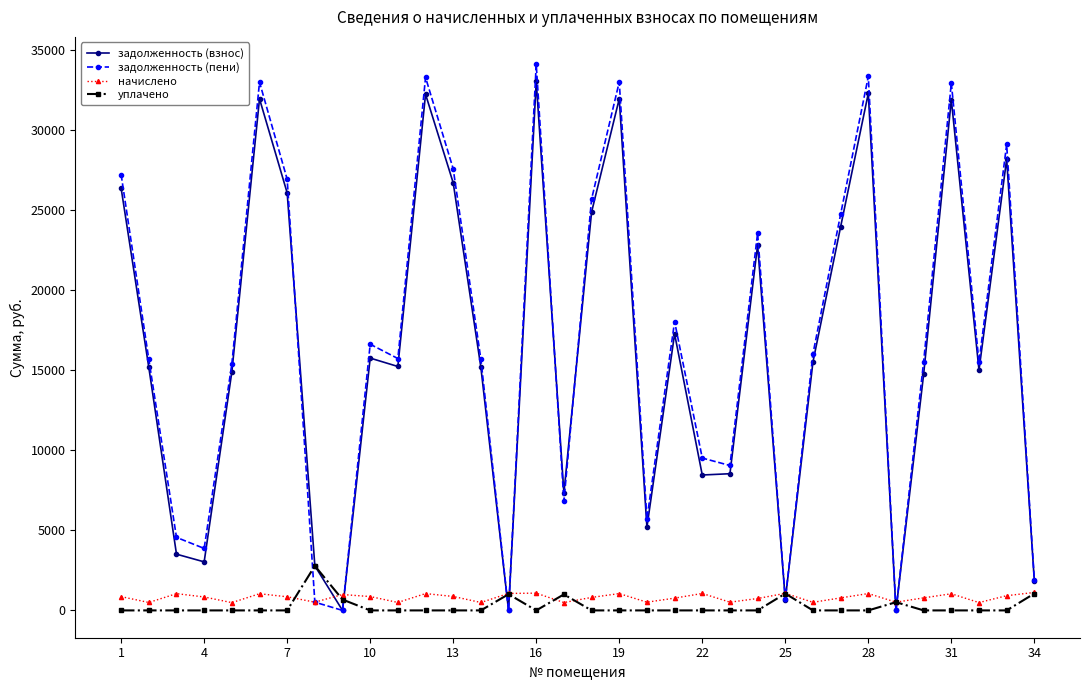

Does the chart display data point markers on the line(s)?

Yes